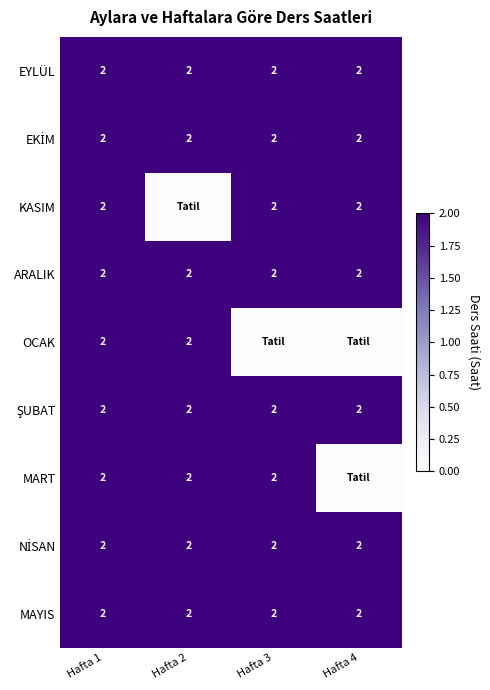

What is the sum of the EYLÜL values at Hafta 4 and Hafta 1?

4